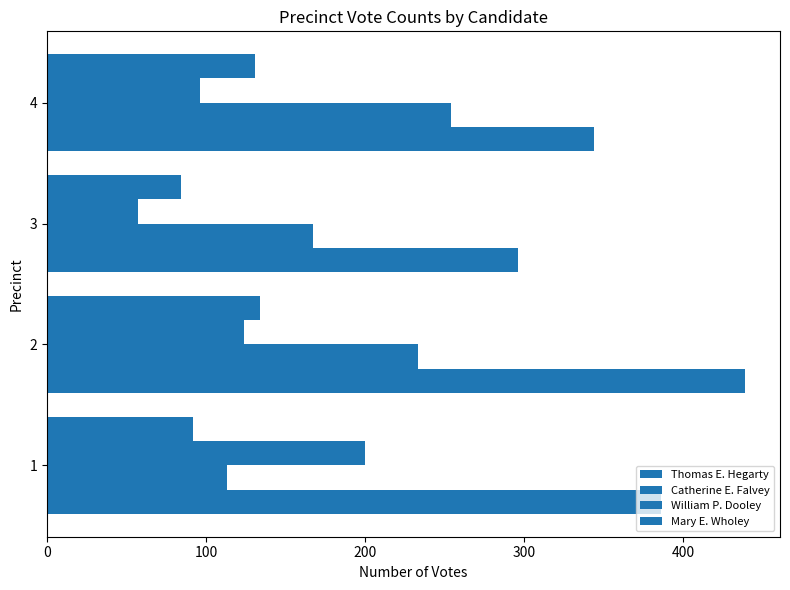

How many data points in William P. Dooley are less than 124?

2